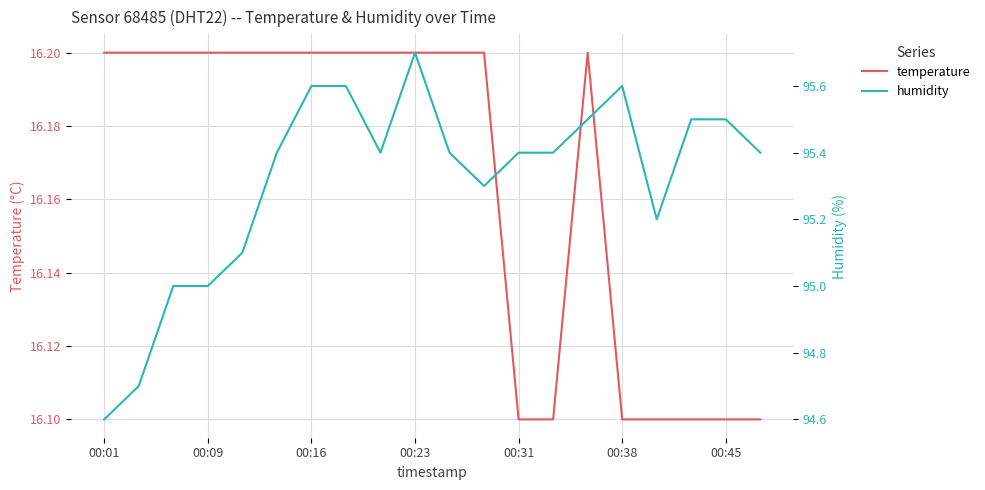

What is the lowest value of the humidity series?

94.6